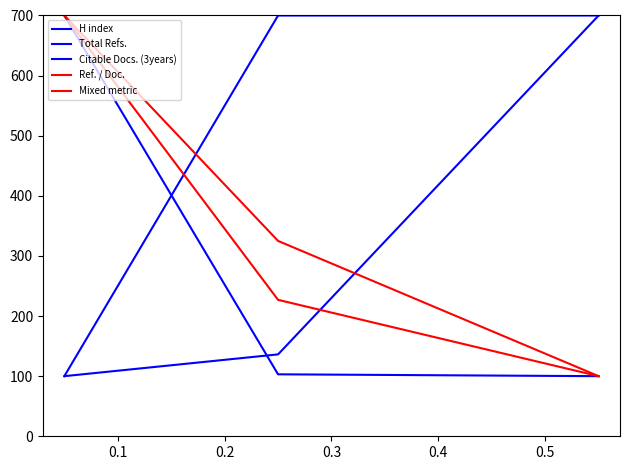

Count the number of categories in the chart.

3